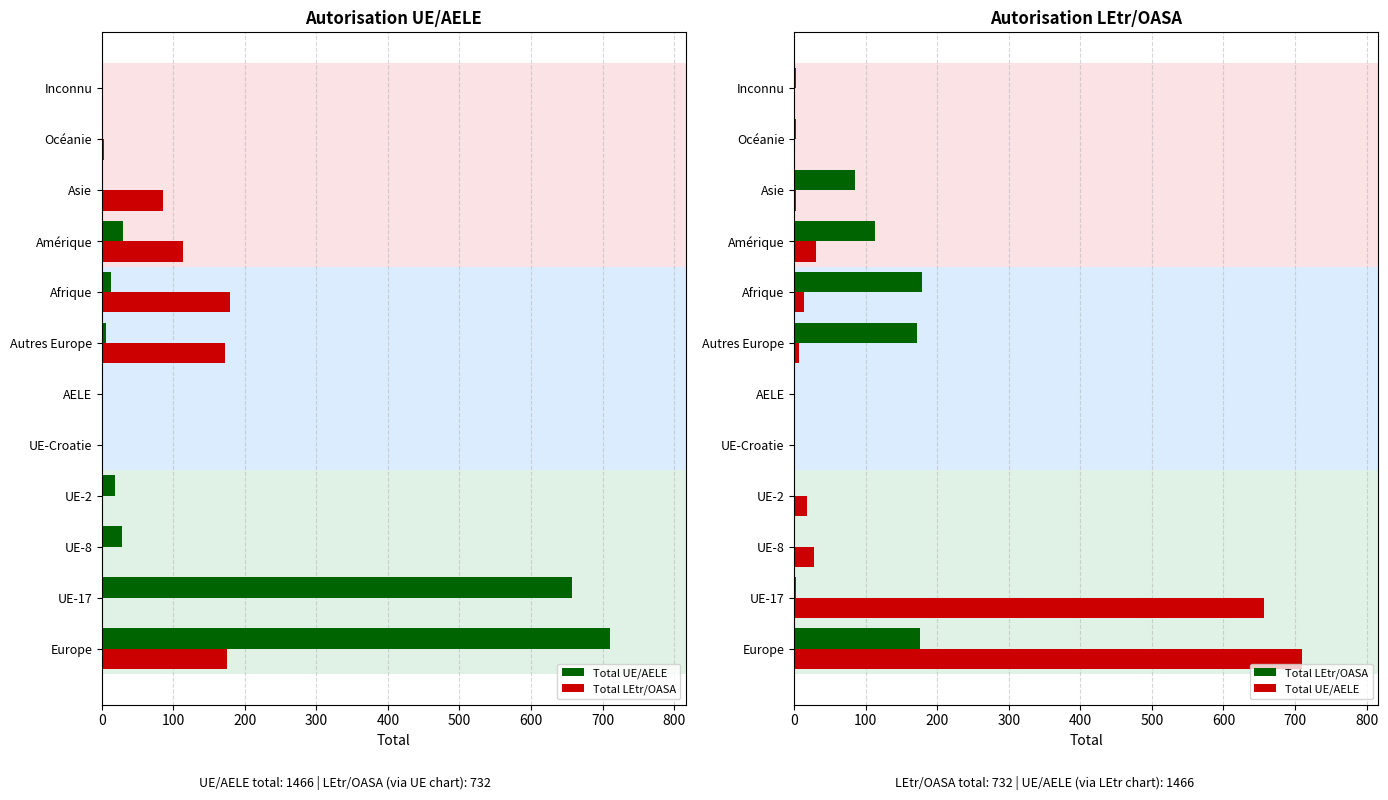

What are all the series names shown in the legend?

Total UE/AELE, Total LEtr/OASA